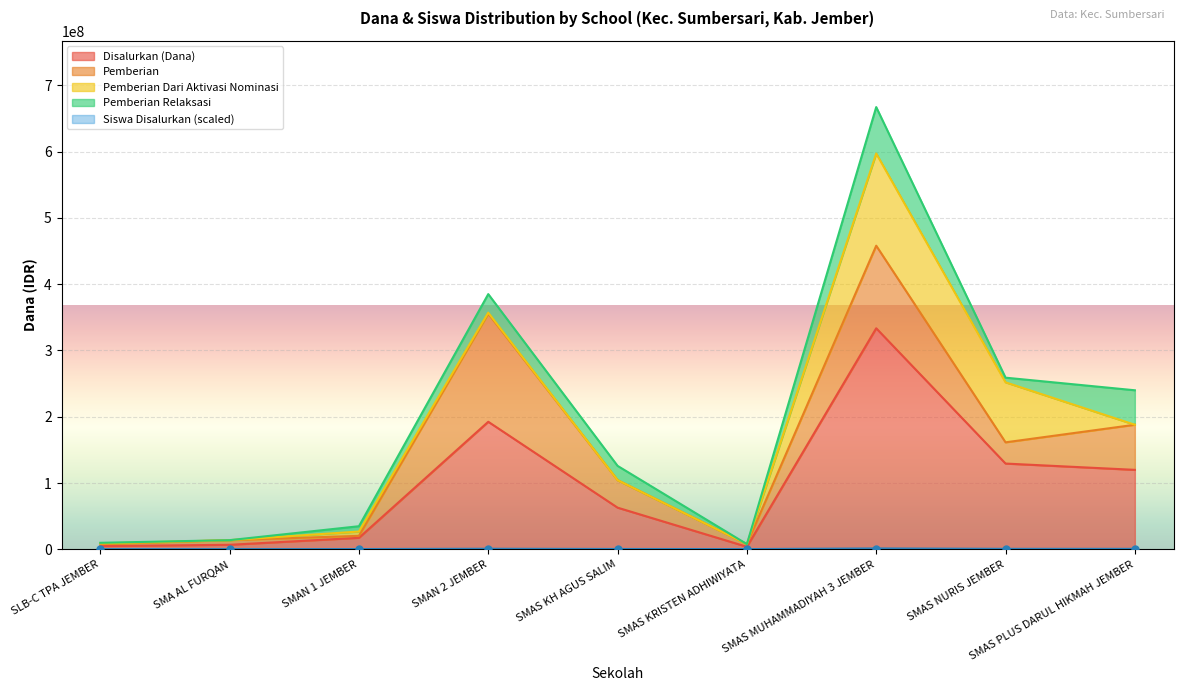

Which category has the lowest value in the Pemberian series?

SLB-C TPA JEMBER